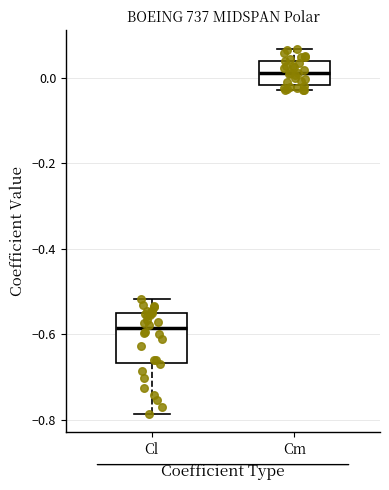

Where is the upper edge of the box for Cm on the y-axis? The values are not printed on the chart, so give them approximately, as read against the axis.

0.04